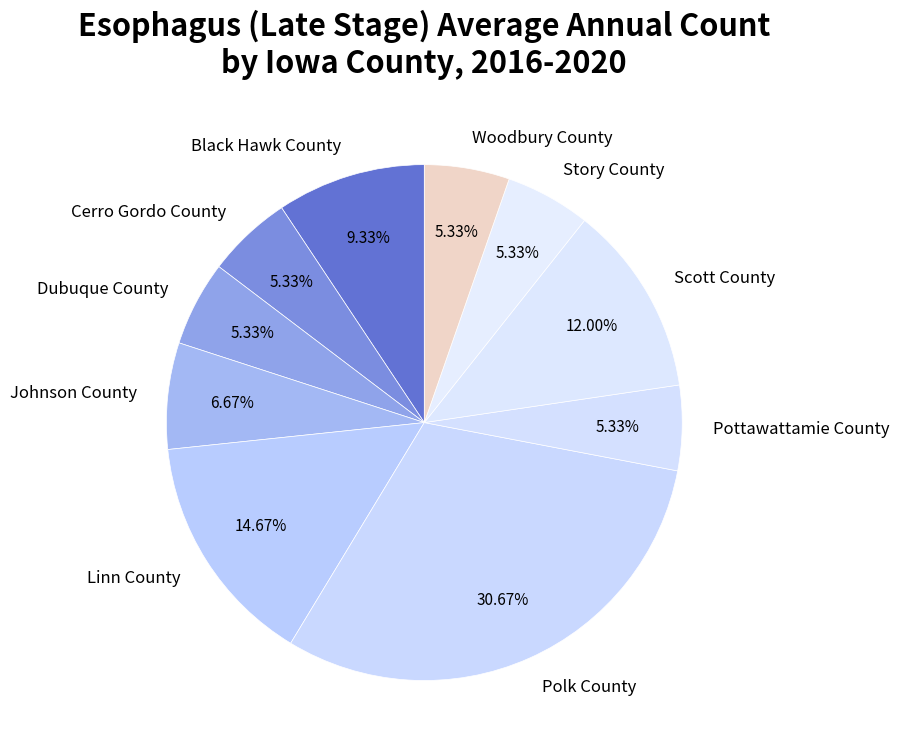

Do Dubuque County and Woodbury County together represent more than half of the pie?

No